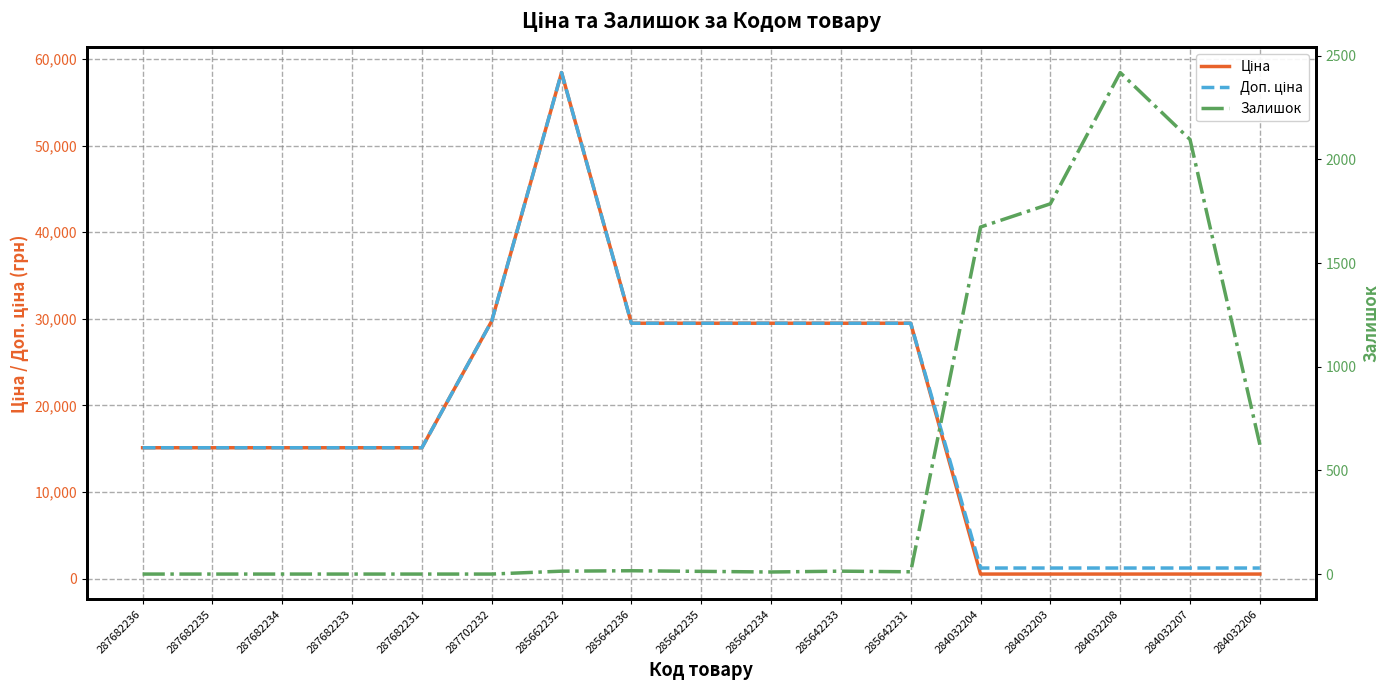

Which has a higher value, 284032207 or 287702232?

287702232